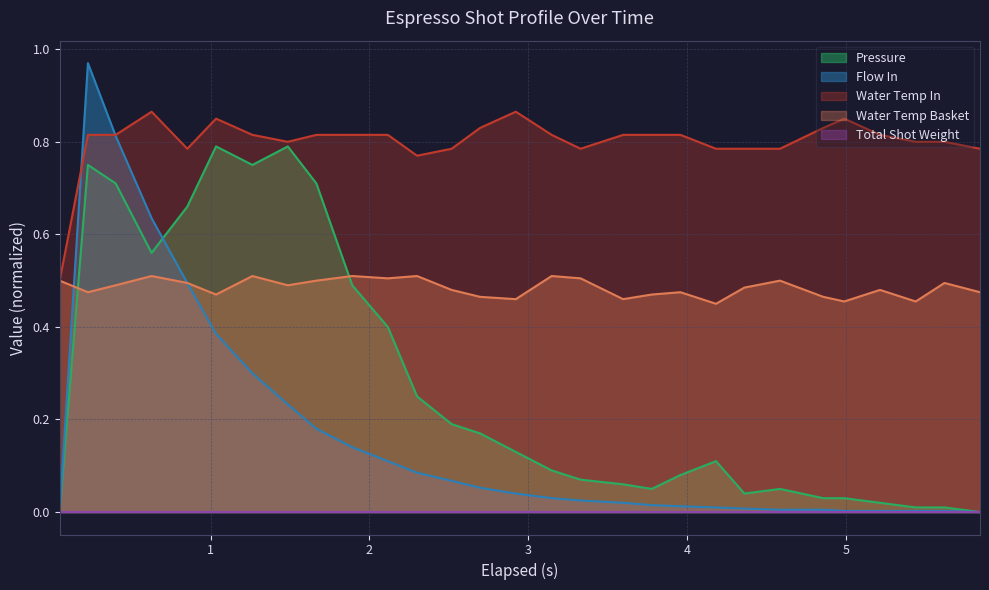

Which series has the largest total across all categories?

Water Temp In